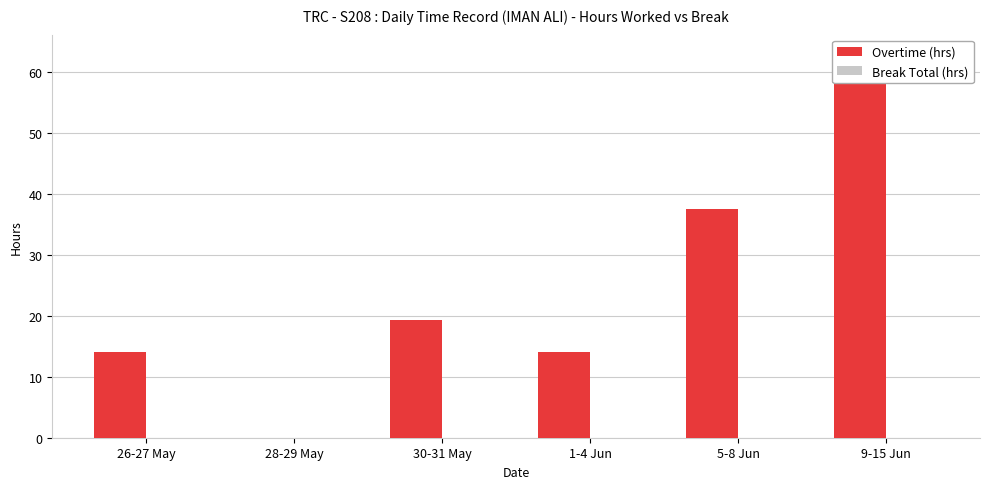

How many bars are there in total?

12